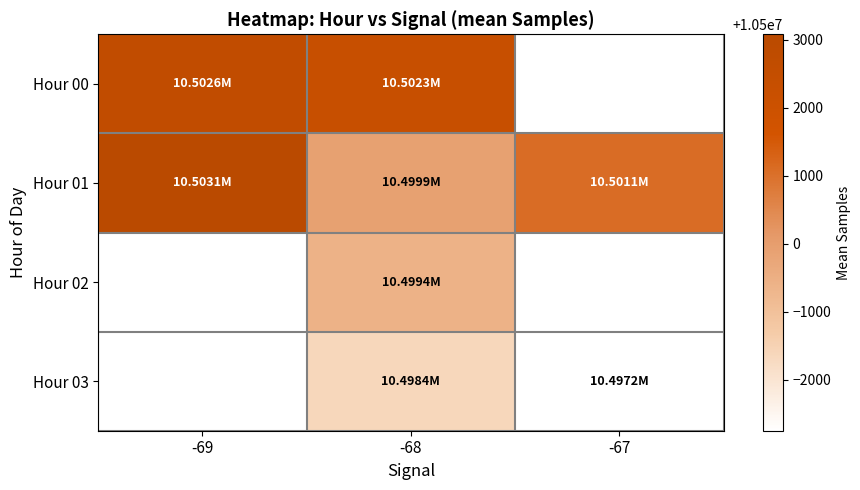

Between -68 and -67, which series saw the biggest shift?

Hour 01